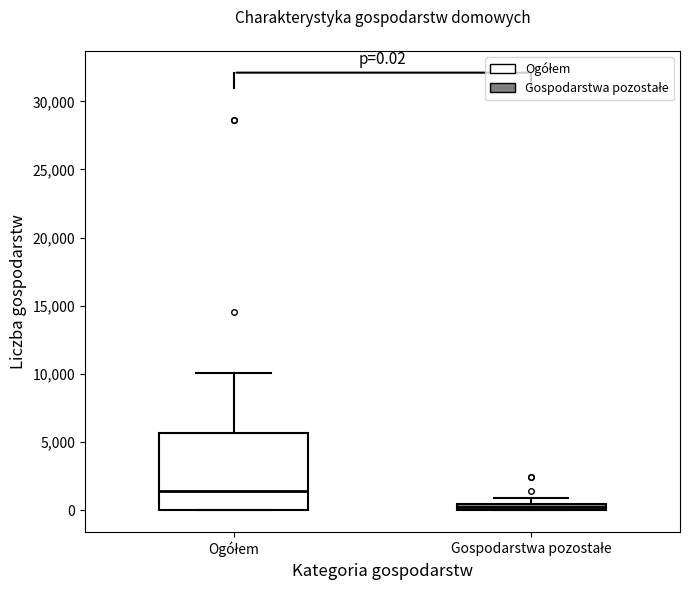

Which box has the lowest median line?

Gospodarstwa pozostałe